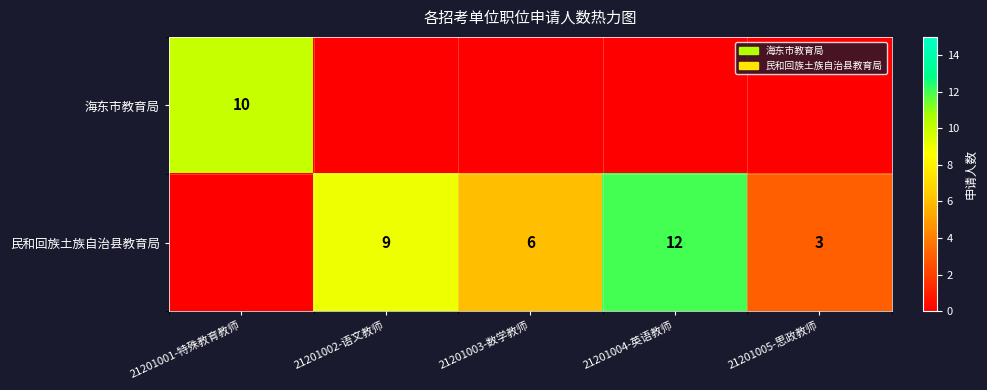

True or false: 海东市教育局 has a value of 5 at 21201001-特殊教育教师.

False